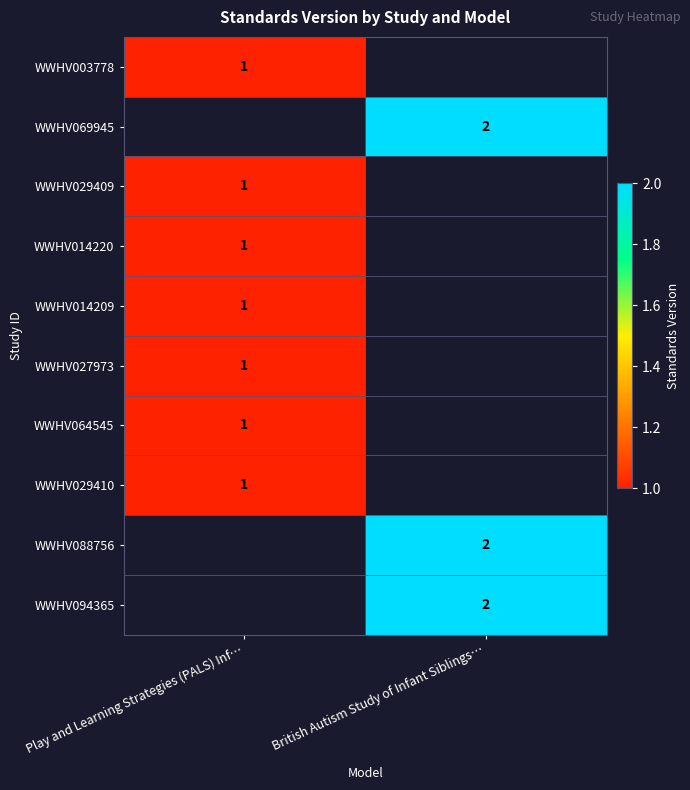

True or false: WWHV094365 has a value of 1 at British Autism Study of Infant Siblings….

False